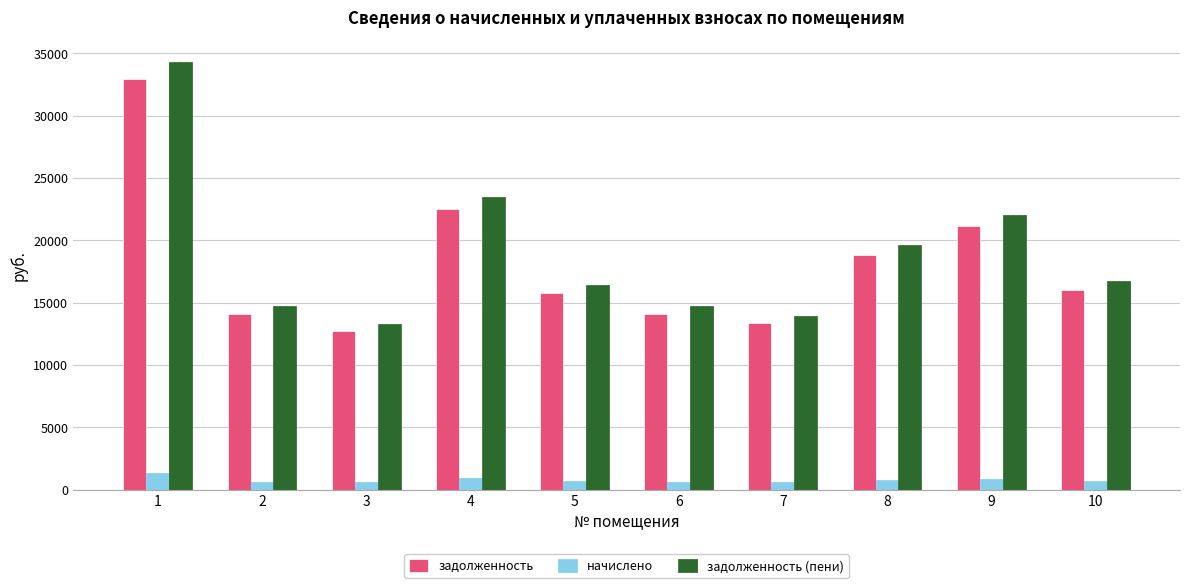

What is the total value across all series at 8?

39230.4